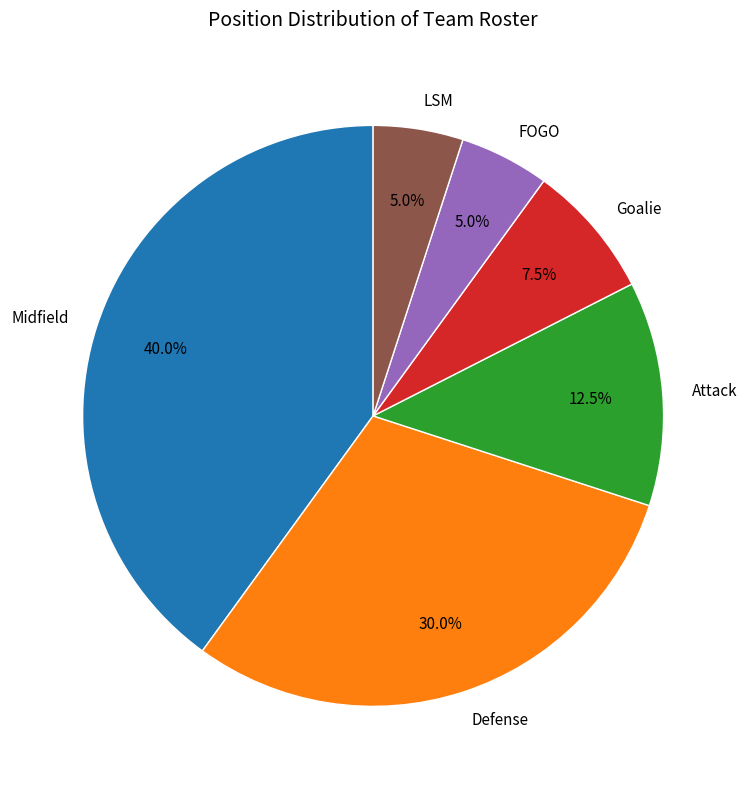

True or false: LSM accounts for 5% of the total.

True